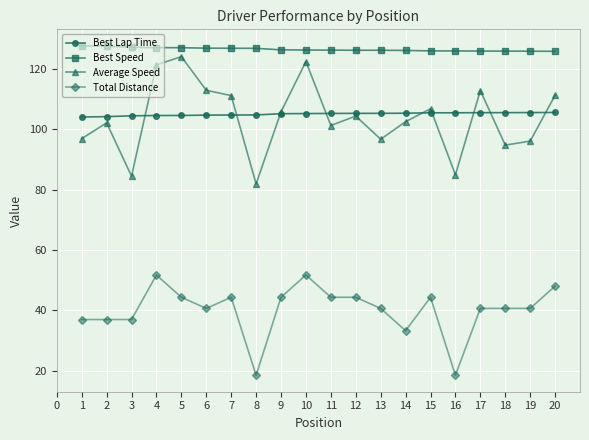

How many data points in Average Speed are above 104?

10